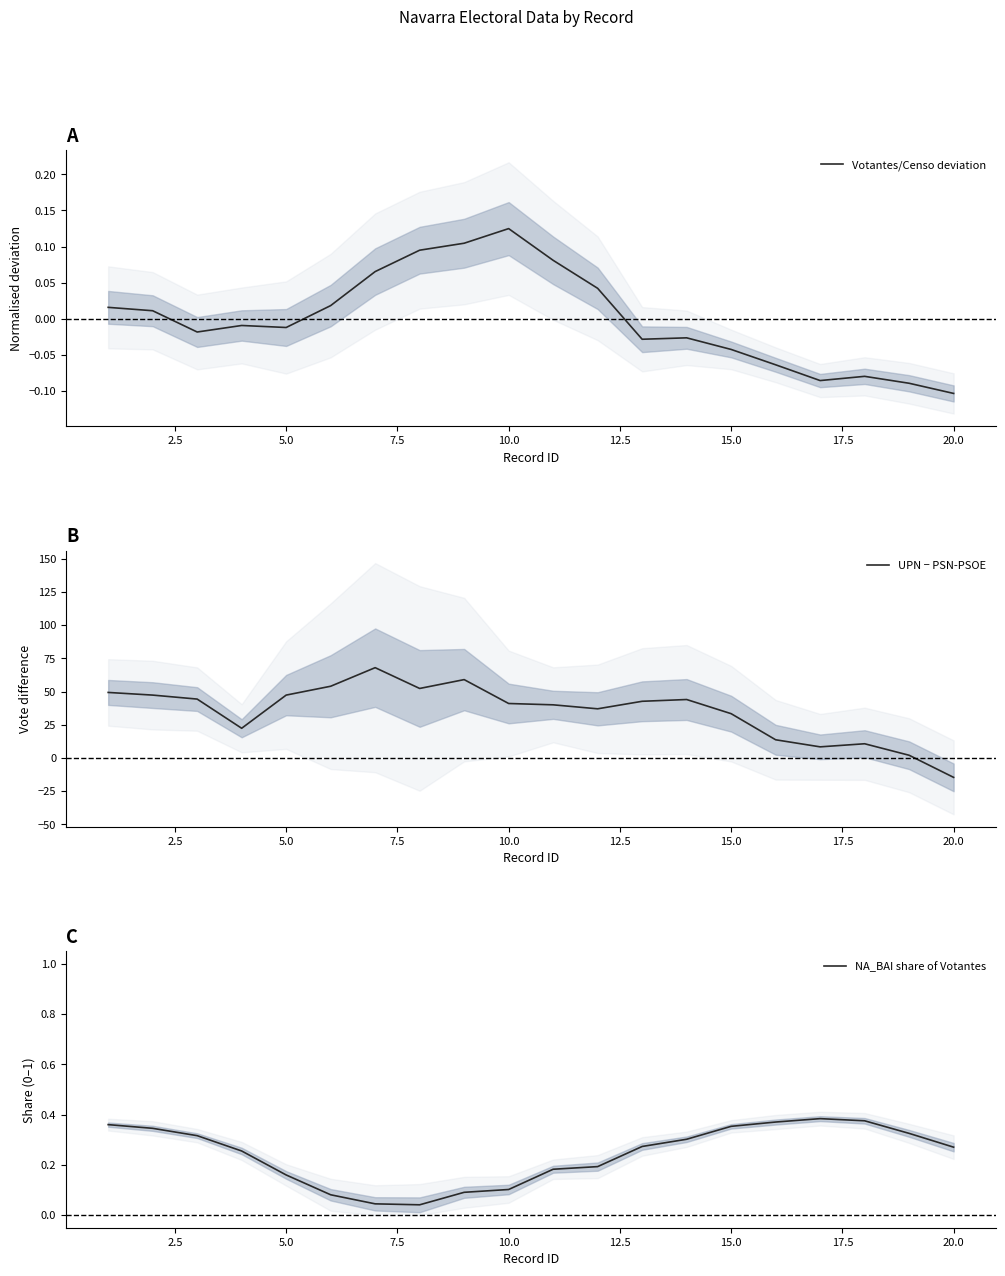

Rank the series by their maximum value, from lowest to highest.

Votantes/Censo deviation, NA_BAI share of Votantes, UPN − PSN-PSOE